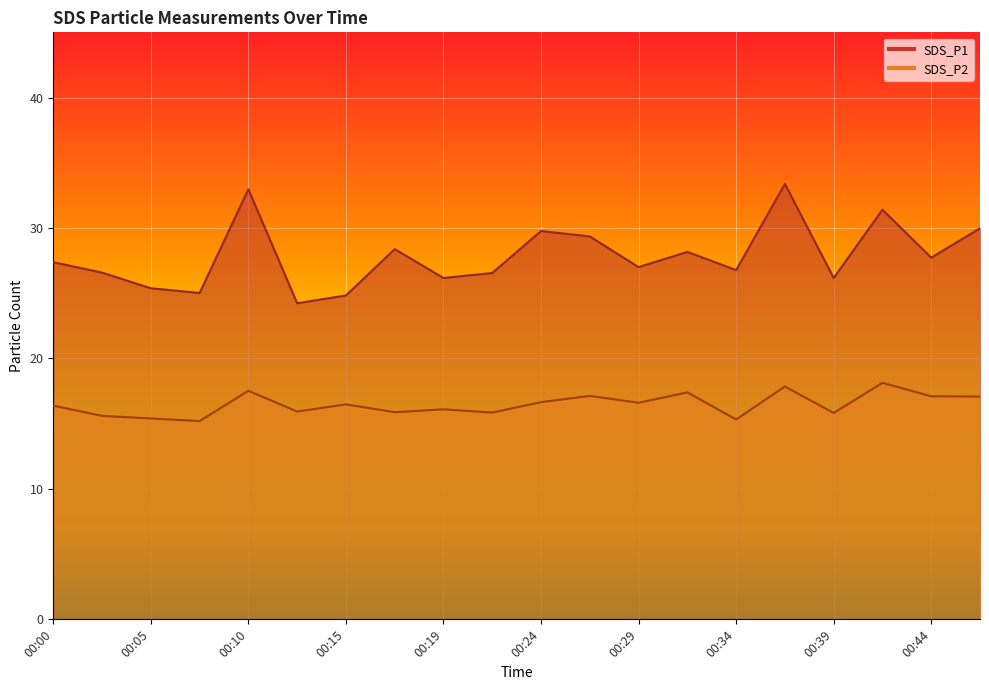

True or false: SDS_P1 has more than 1 points higher than both neighbors.

True